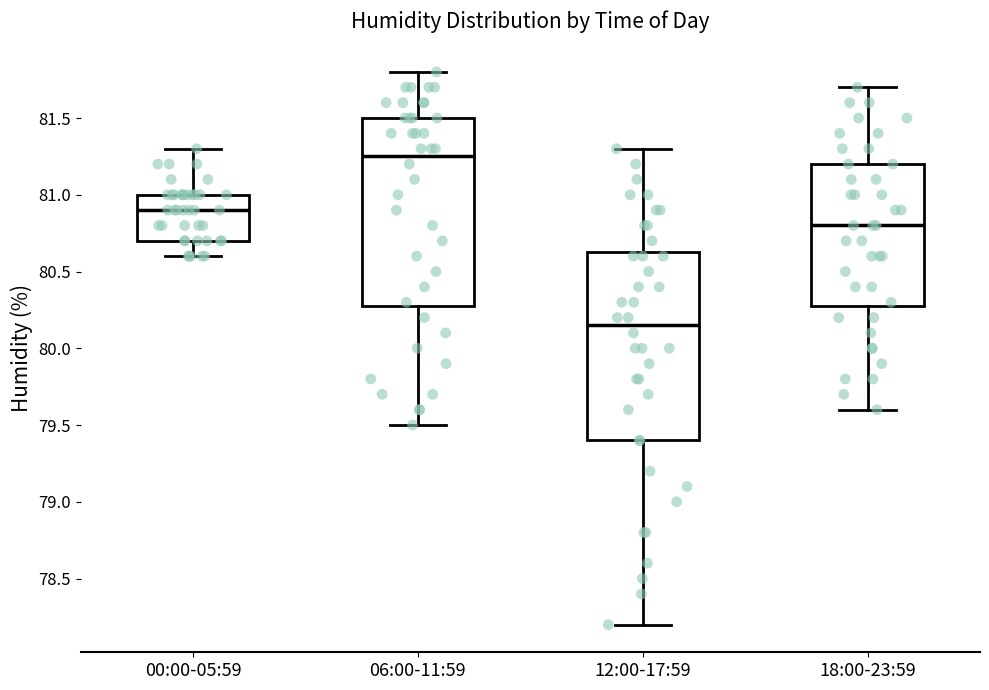

Reading left to right, transcribe this box plot: for each box, give where its median line is, the range the box spans, and where its two whiskers end, as read against the y-axis. The values are not printed on the chart, so give them approximately, as read against the axis.

00:00-05:59: median 80.90, box 80.70 to 81.00, whiskers 80.60 to 81.30
06:00-11:59: median 81.25, box 80.30 to 81.50, whiskers 79.50 to 81.80
12:00-17:59: median 80.15, box 79.40 to 80.65, whiskers 78.20 to 81.30
18:00-23:59: median 80.80, box 80.30 to 81.20, whiskers 79.60 to 81.70